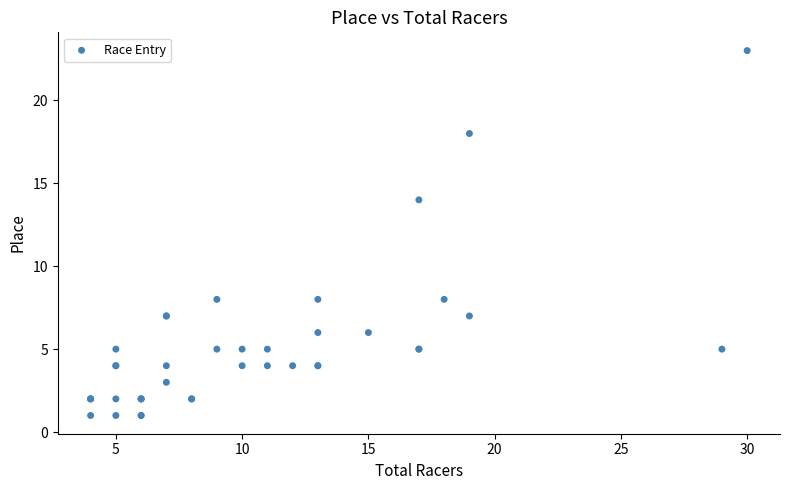

What Y value in the scatter plot is closest to 12?

14